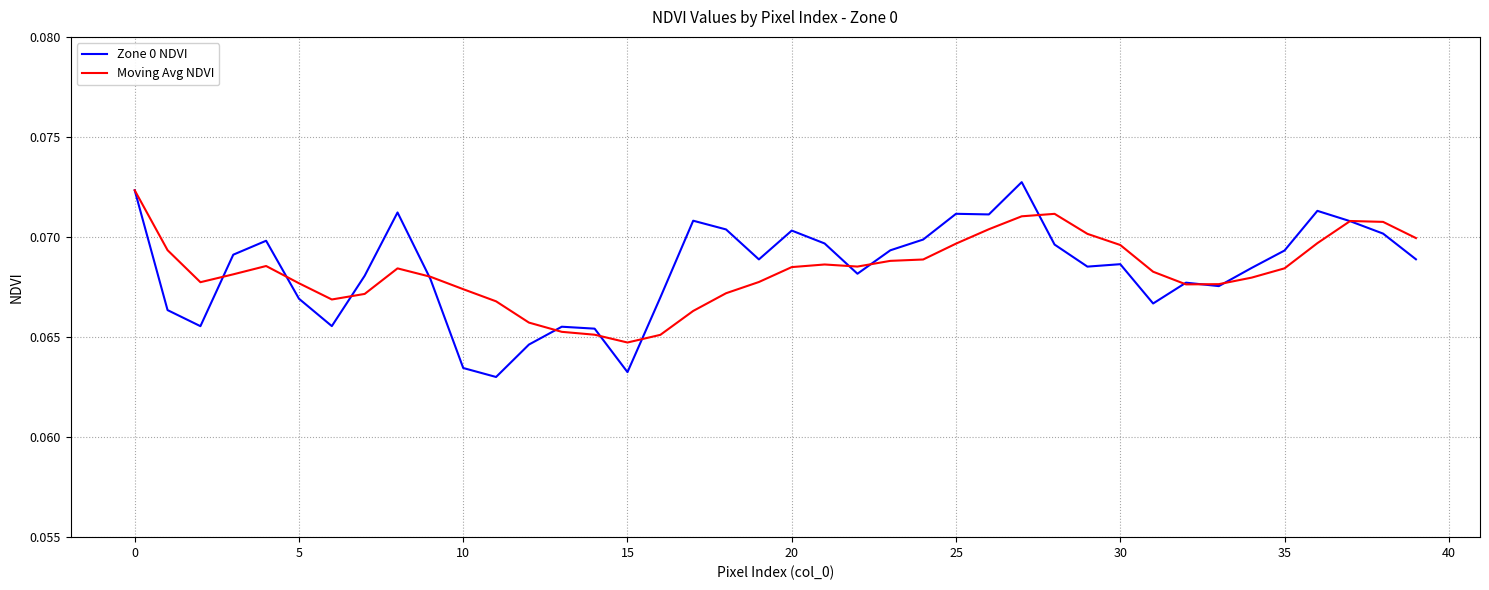

In Zone 0 NDVI, how many points are lower than both neighbors (excluding endpoints)?

10